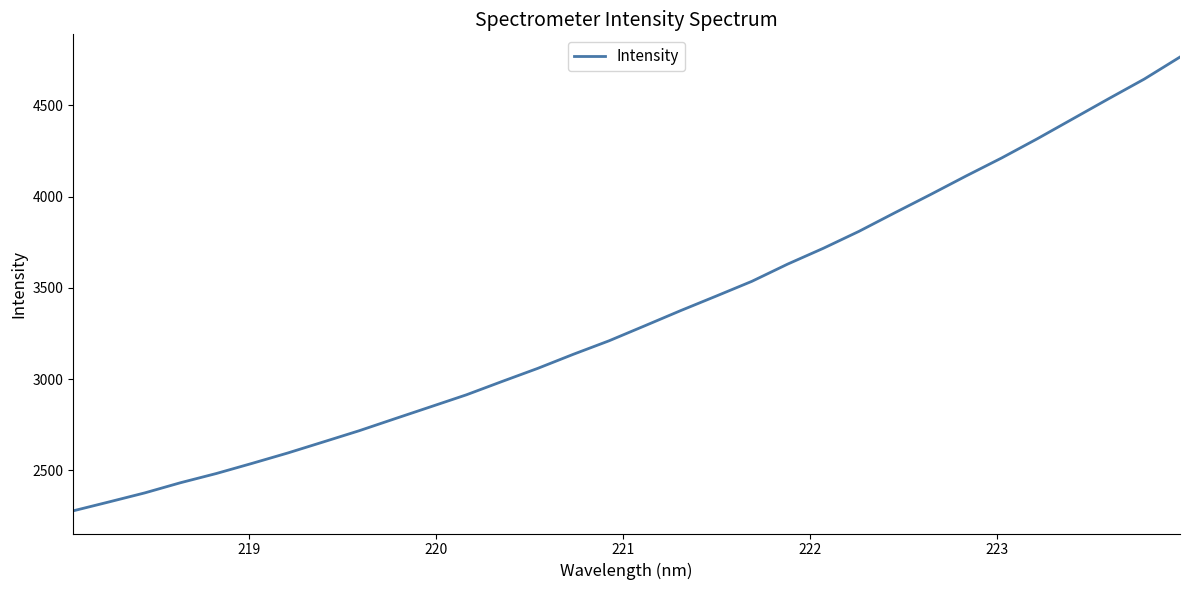

What is the greatest value displayed?

4765.5